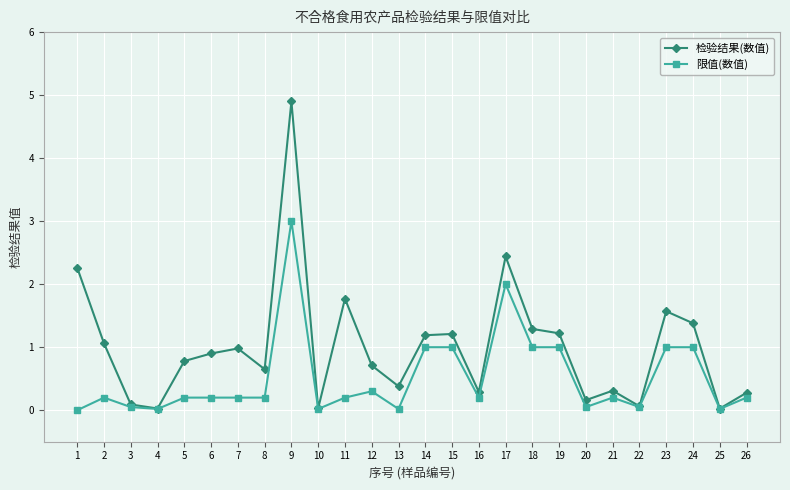

Rank the series by their maximum value, from lowest to highest.

限值(数值), 检验结果(数值)